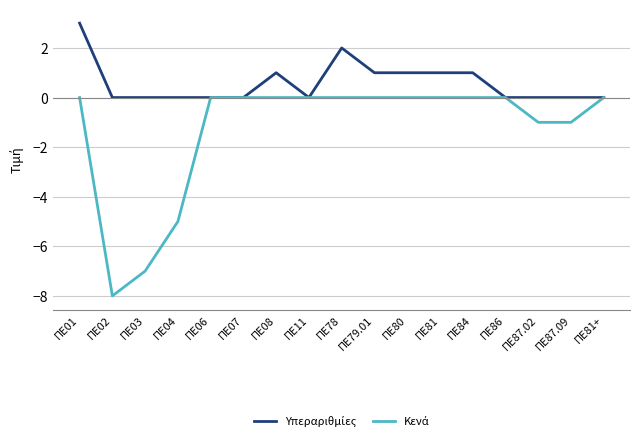

What position from the right is ΠΕ04?

14